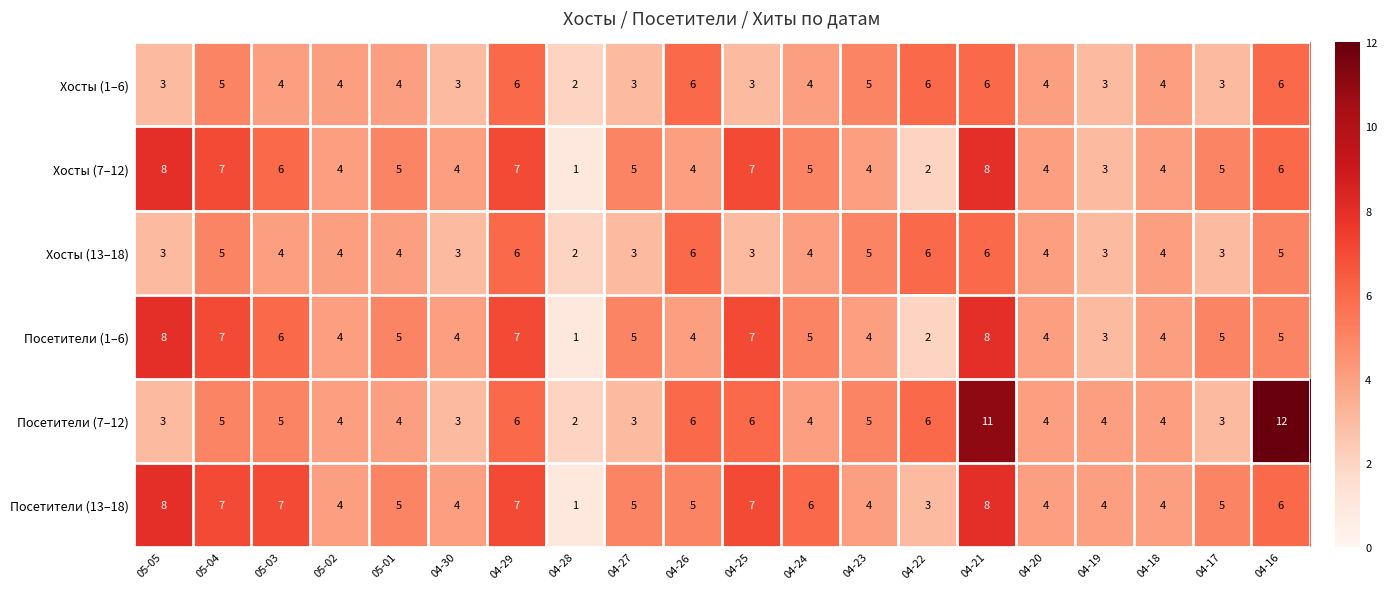

At which category is the sum across all series the highest?

04-21